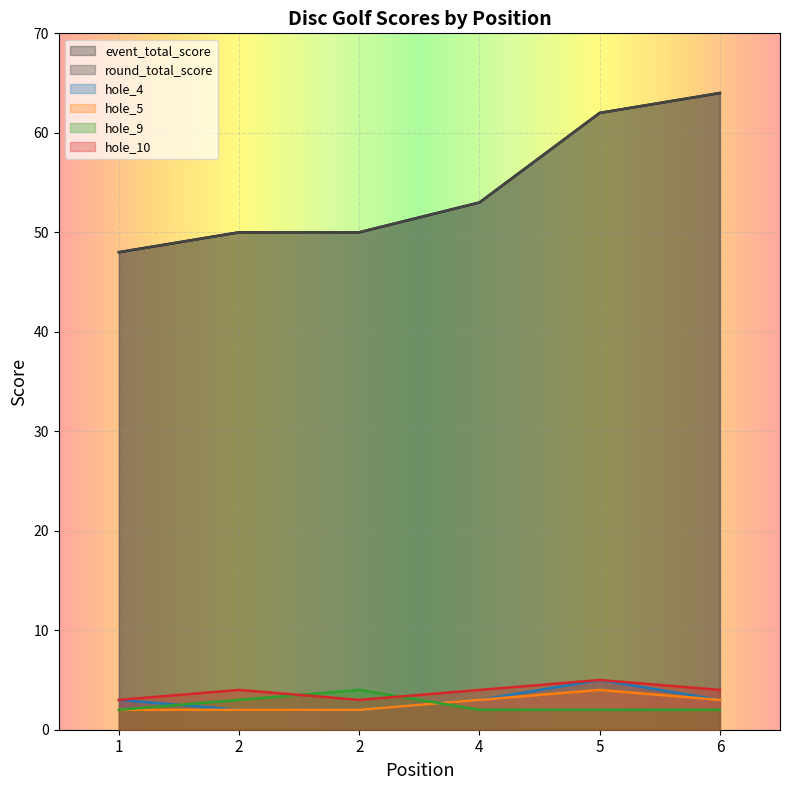

Which category has the highest value in the round_total_score series?

6